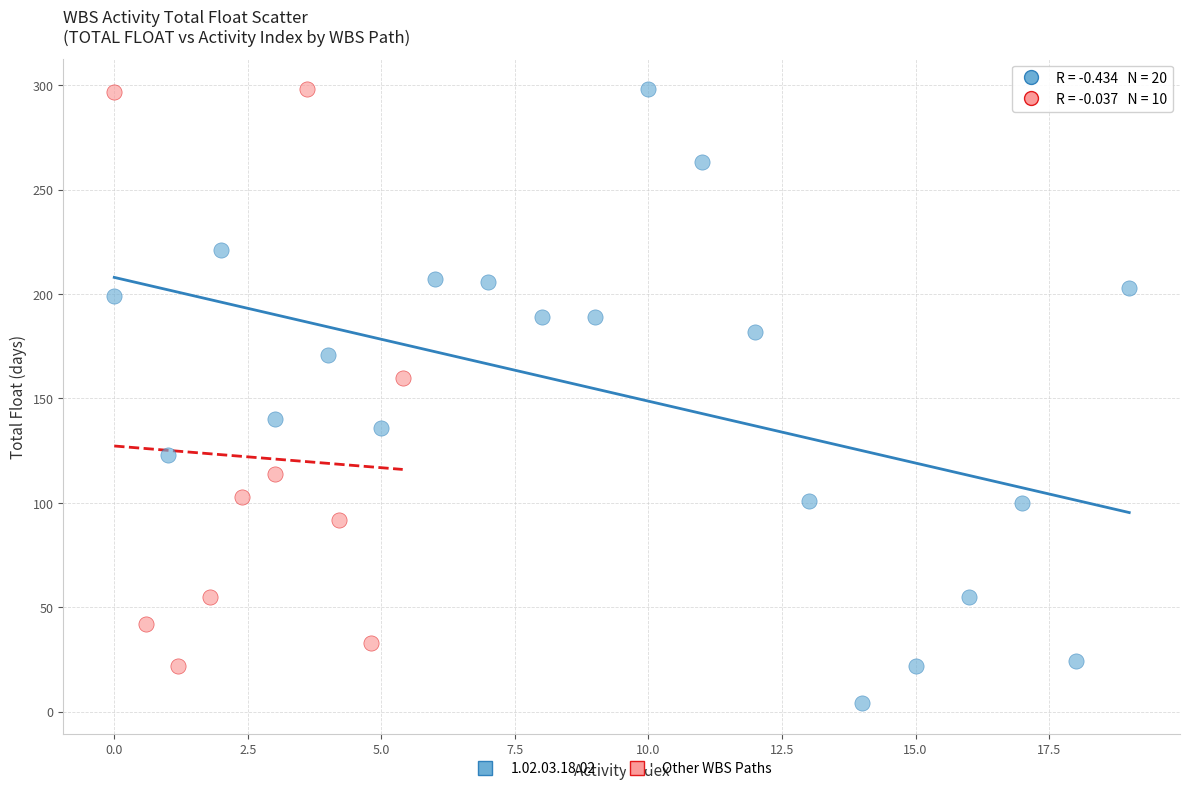

Which series reaches the minimum Y coordinate?

1.02.03.18.02